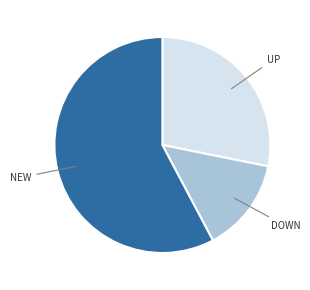

Does any single category account for the majority?

Yes